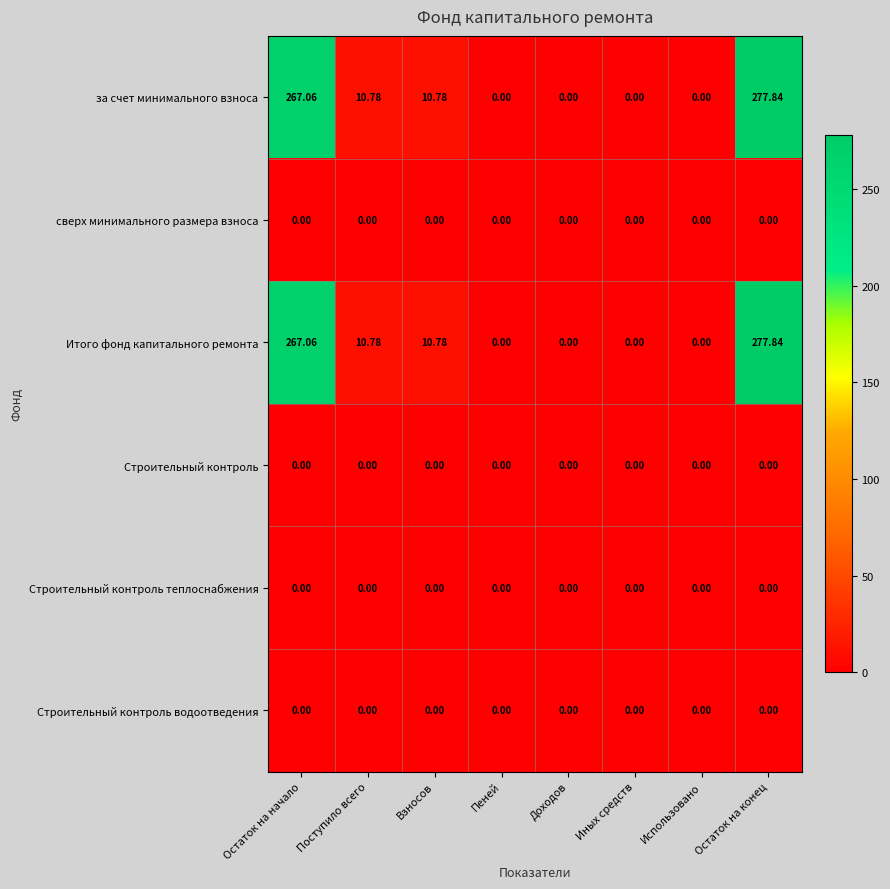

At which category is the sum across all series the highest?

Остаток на конец